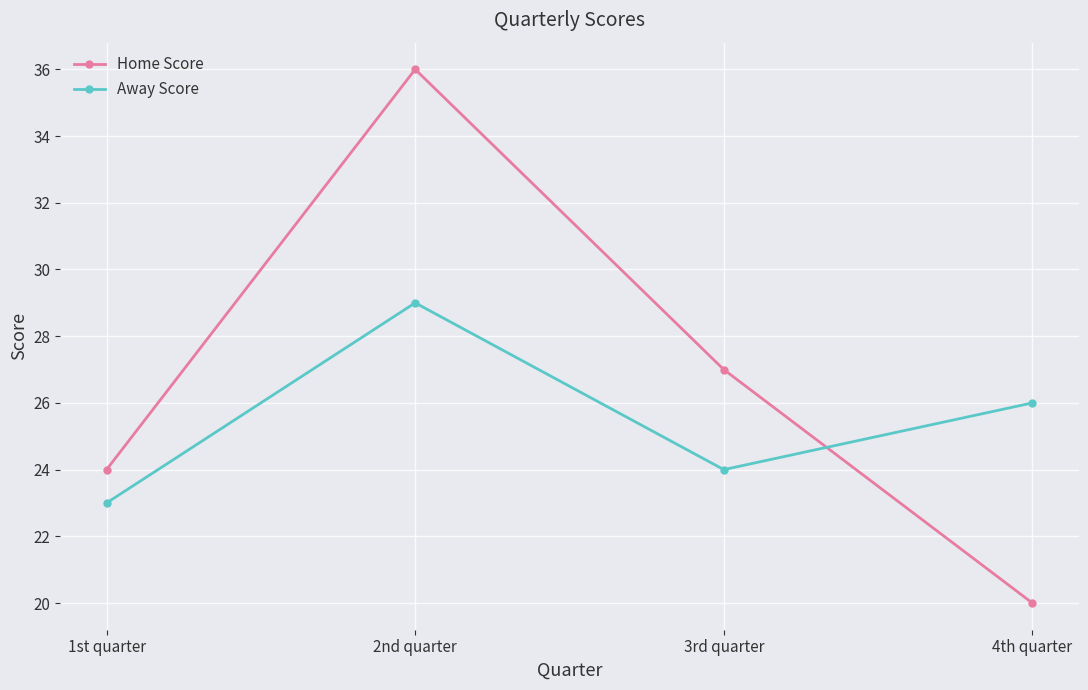

What is the smallest value displayed?

20